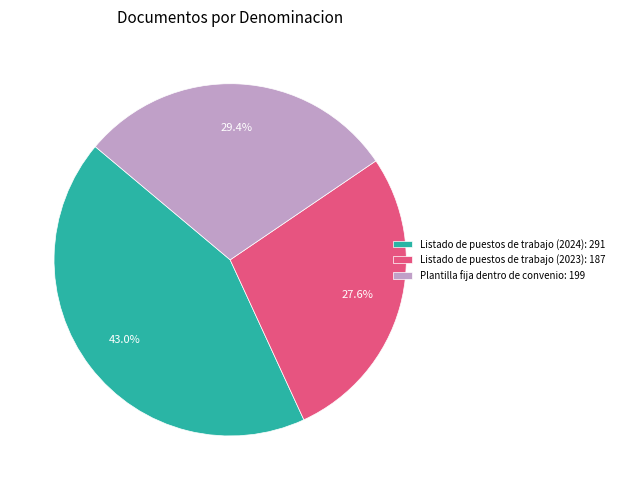

To the nearest percent, what percentage of the pie is Listado de puestos de trabajo (2023)?

28%